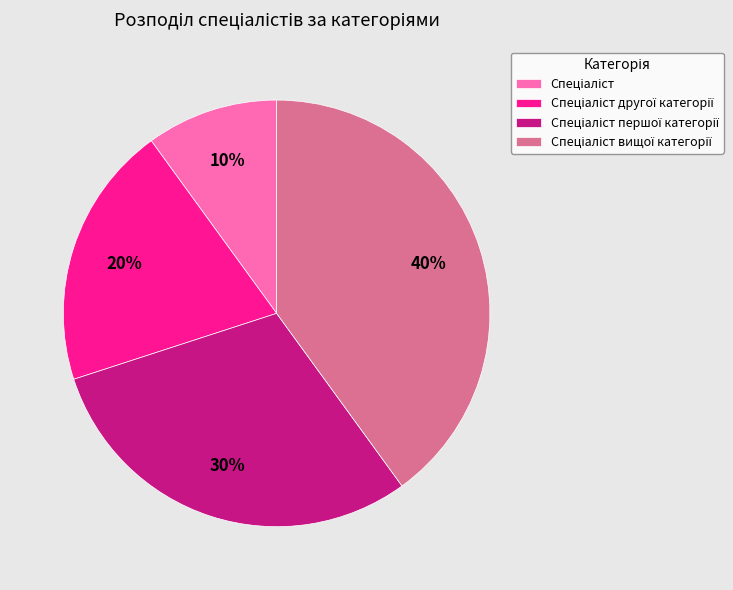

How many segments does this pie chart have?

4